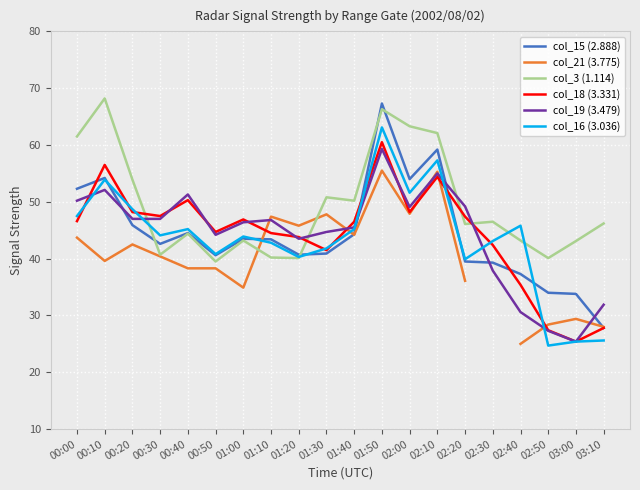

Which series has the largest range (max minus min)?

col_15 (2.888)